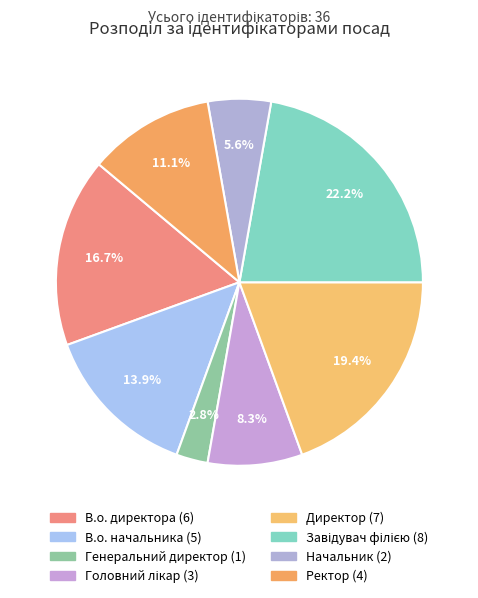

Between В.о. директора and Ректор, which is larger?

В.о. директора